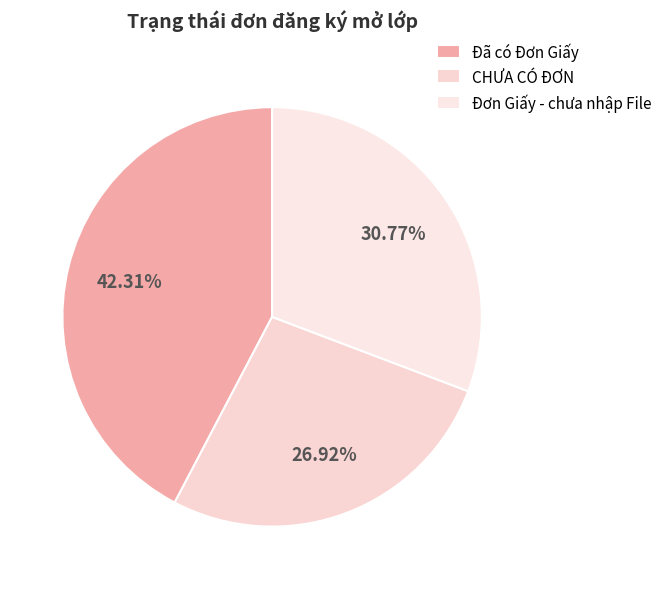

What is the largest slice in the pie chart?

Đã có Đơn Giấy